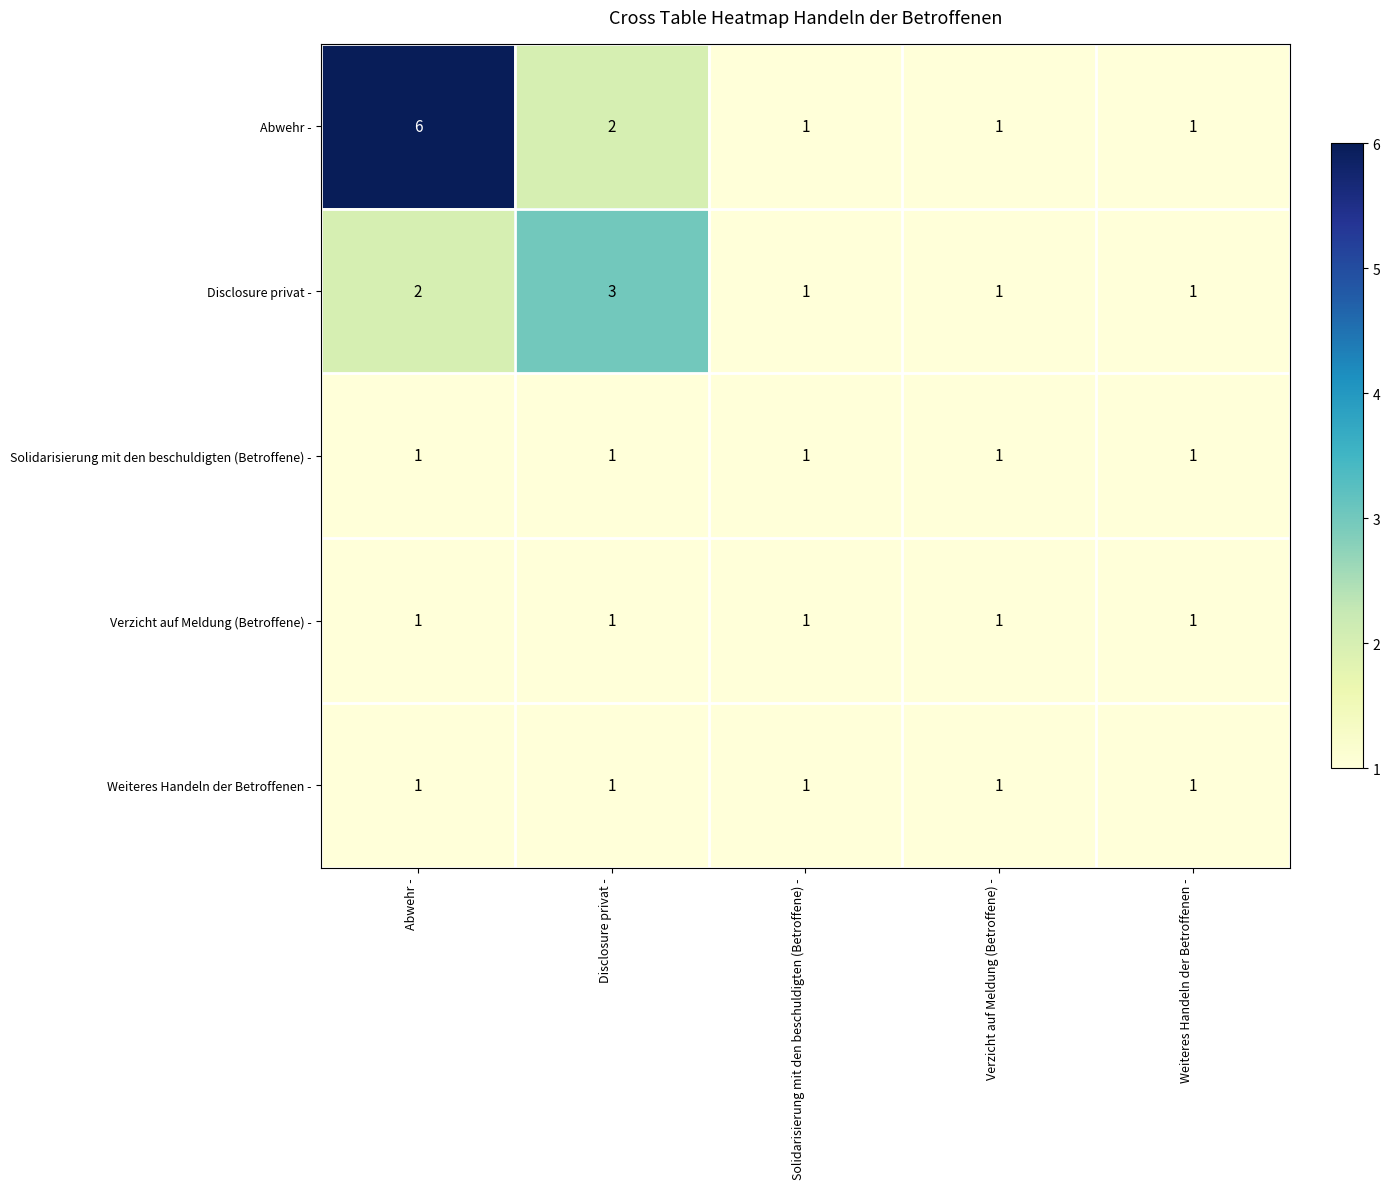

What is the sum of the Disclosure privat - values at Solidarisierung mit den beschuldigten (Betroffene) - and Disclosure privat -?

4